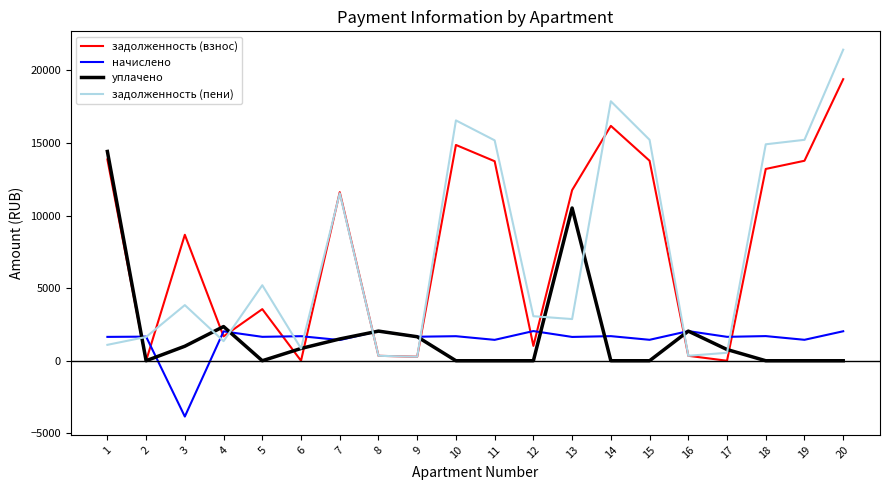

Which label corresponds to the largest value in the chart?

20